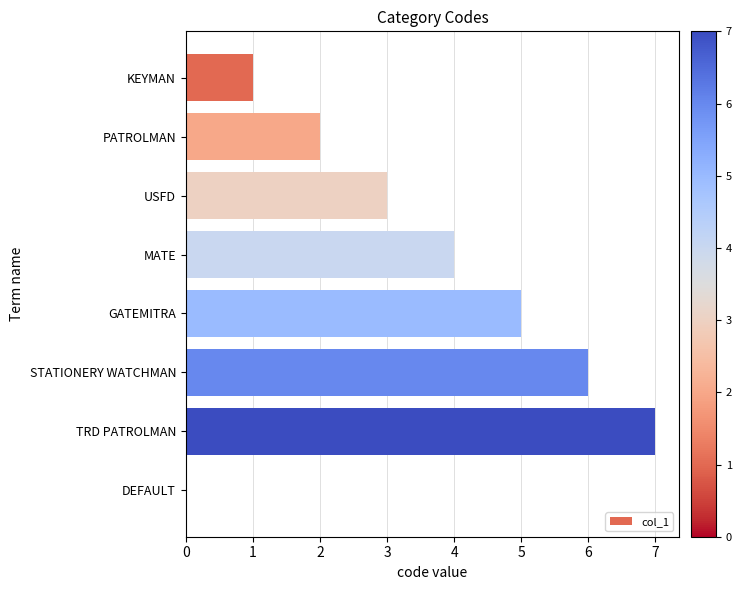

The chart shows a value of 5 at GATEMITRA. True or false?

True